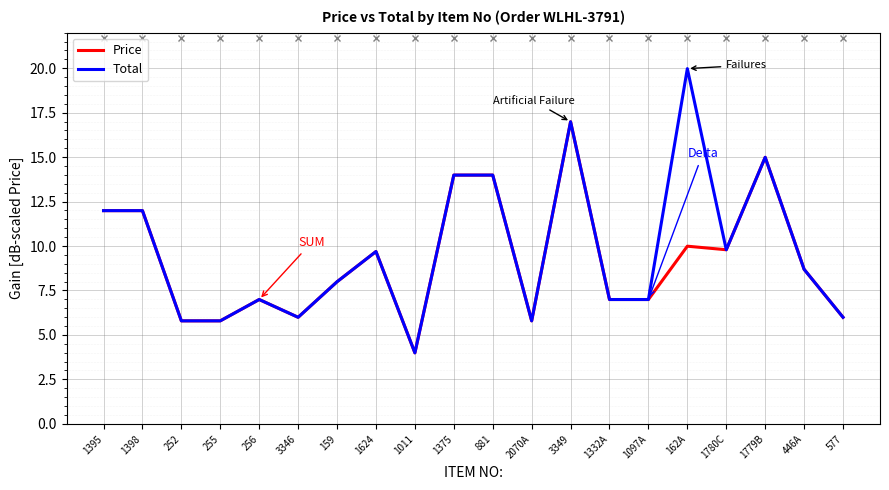

How many lines are shown in the chart?

2